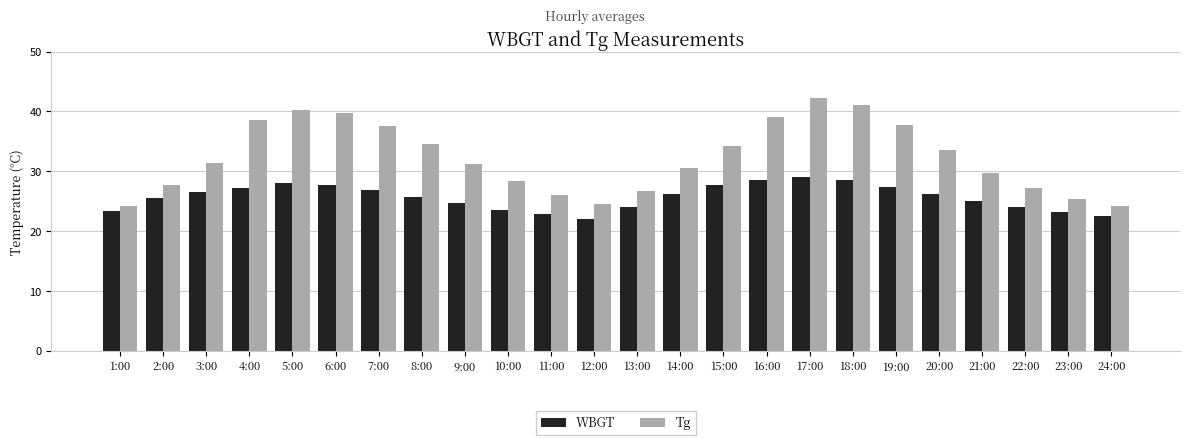

The value of WBGT at 7:00 is 26.9. True or false?

True